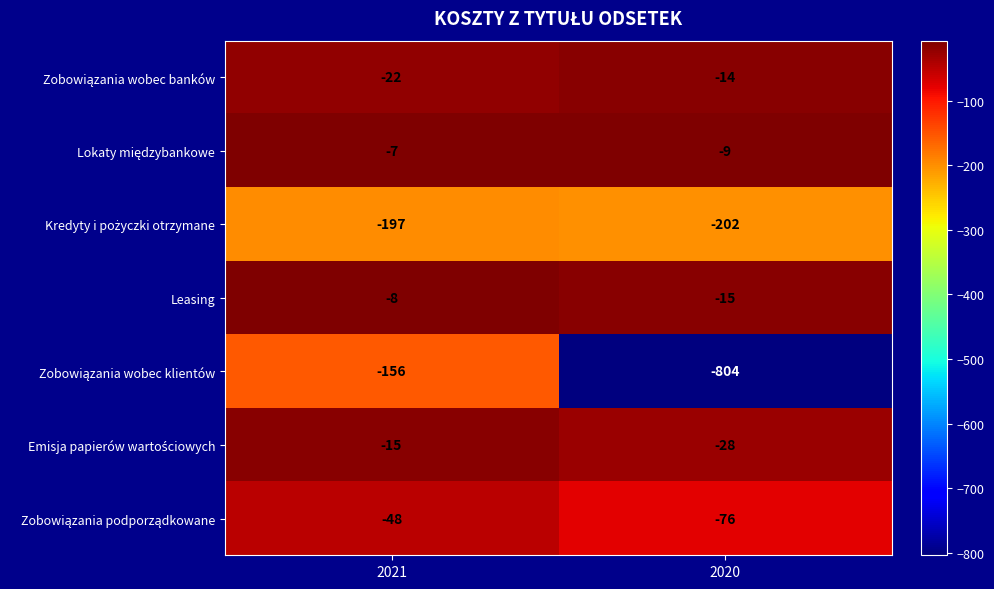

What is the difference between the highest and lowest values at 2021?

190